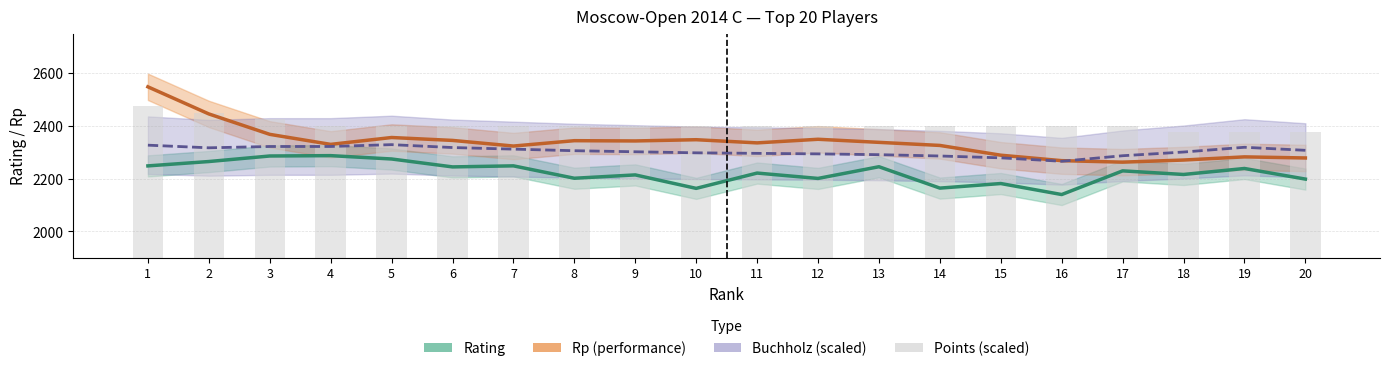

What are all the series names shown in the legend?

Rating, Rp, Buchholz (scaled), Points (scaled)